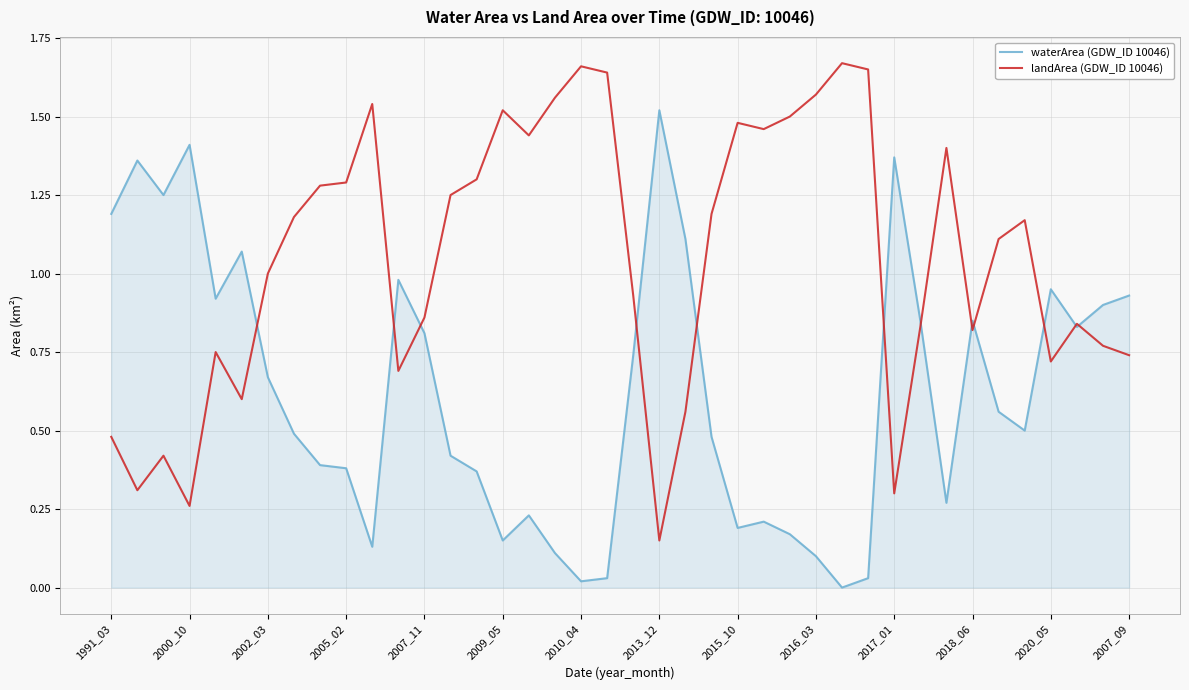

Rank the series by their average value, from lowest to highest.

waterArea (GDW_ID 10046), landArea (GDW_ID 10046)